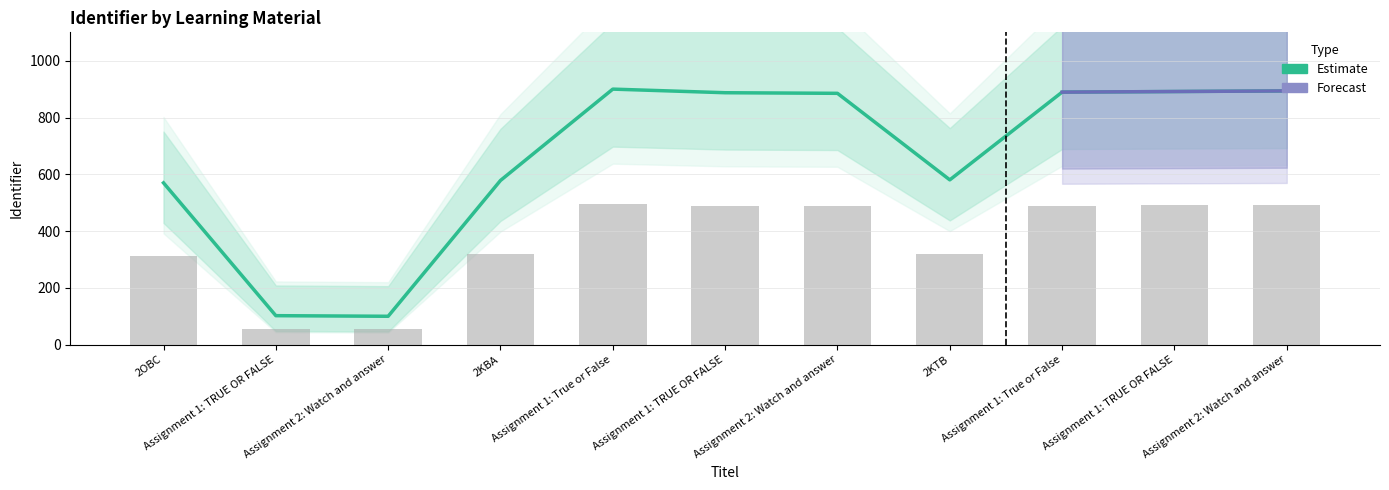

What is the label of the 10th bar from the right?

Assignment 1: TRUE OR FALSE